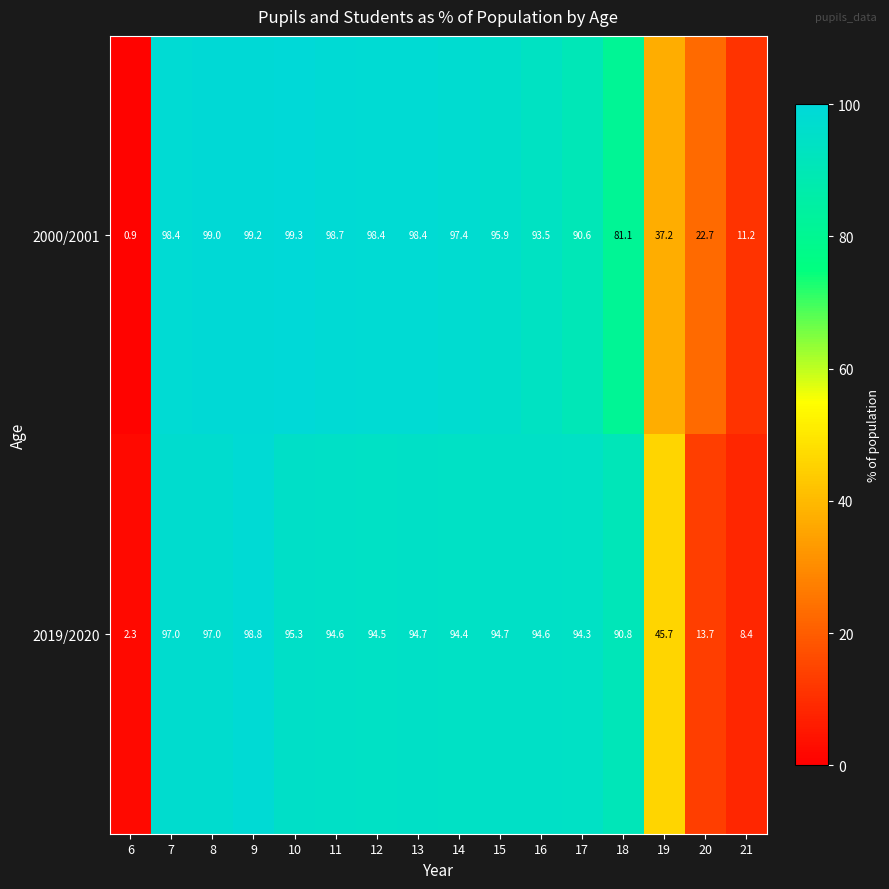

Where does the 2019/2020 series first go above 94?

7